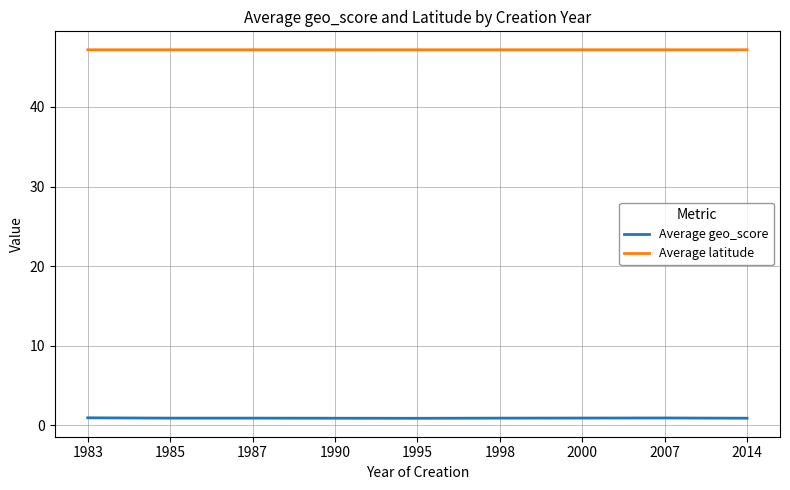

Rank the series by their maximum value, from highest to lowest.

Average latitude, Average geo_score